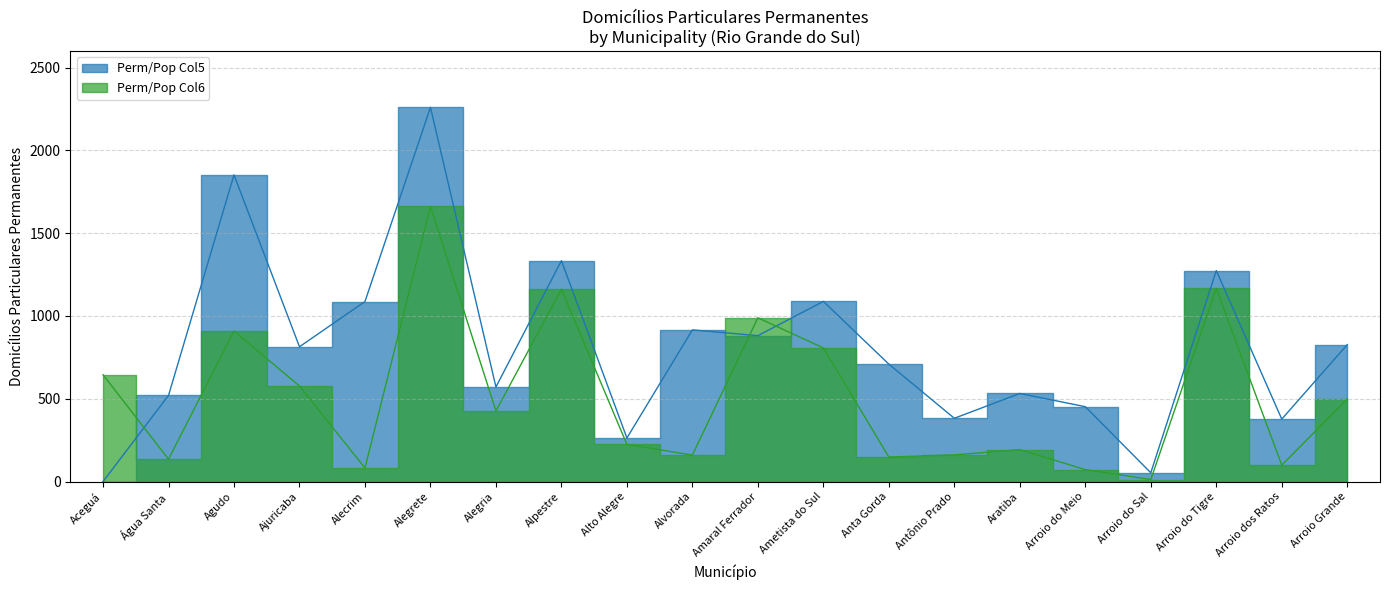

What is the difference between the maximum and minimum values in the Perm/Pop Col6 series?

1650